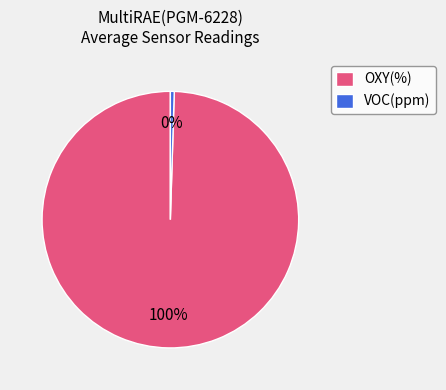

The VOC(ppm) slice represents 12% of the pie. True or false?

False